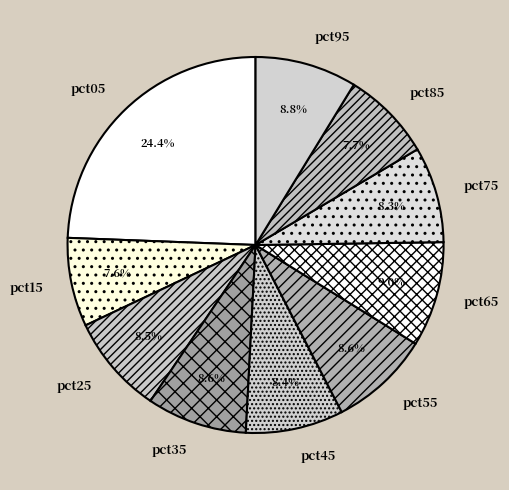

How many segments does this pie chart have?

10